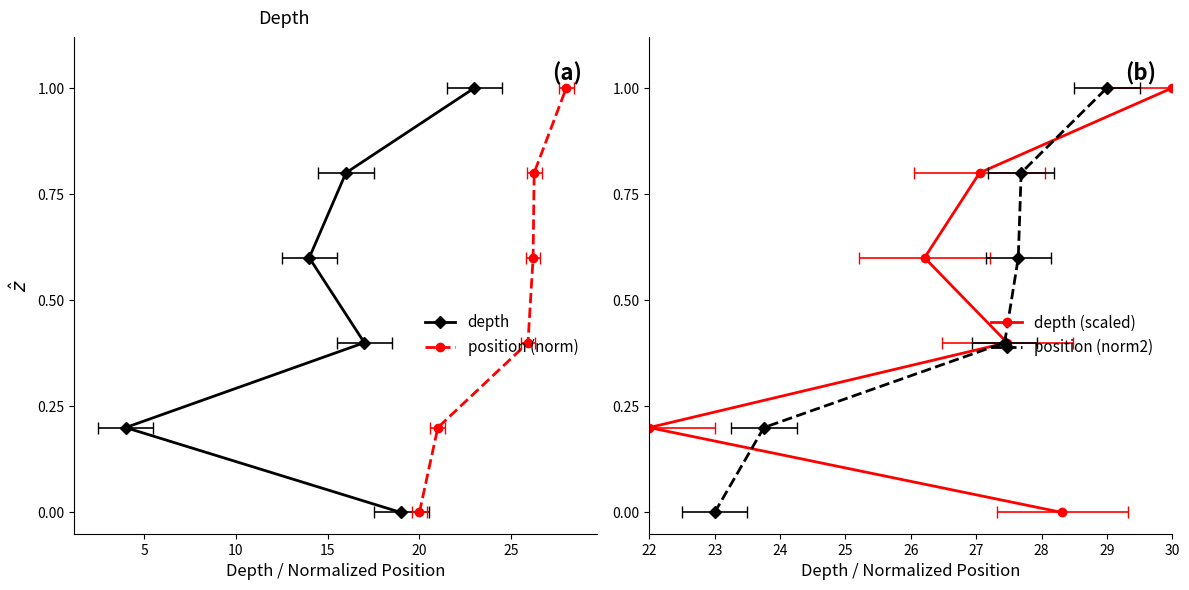

What is the approximate value of depth (scaled) at 22?

0.2